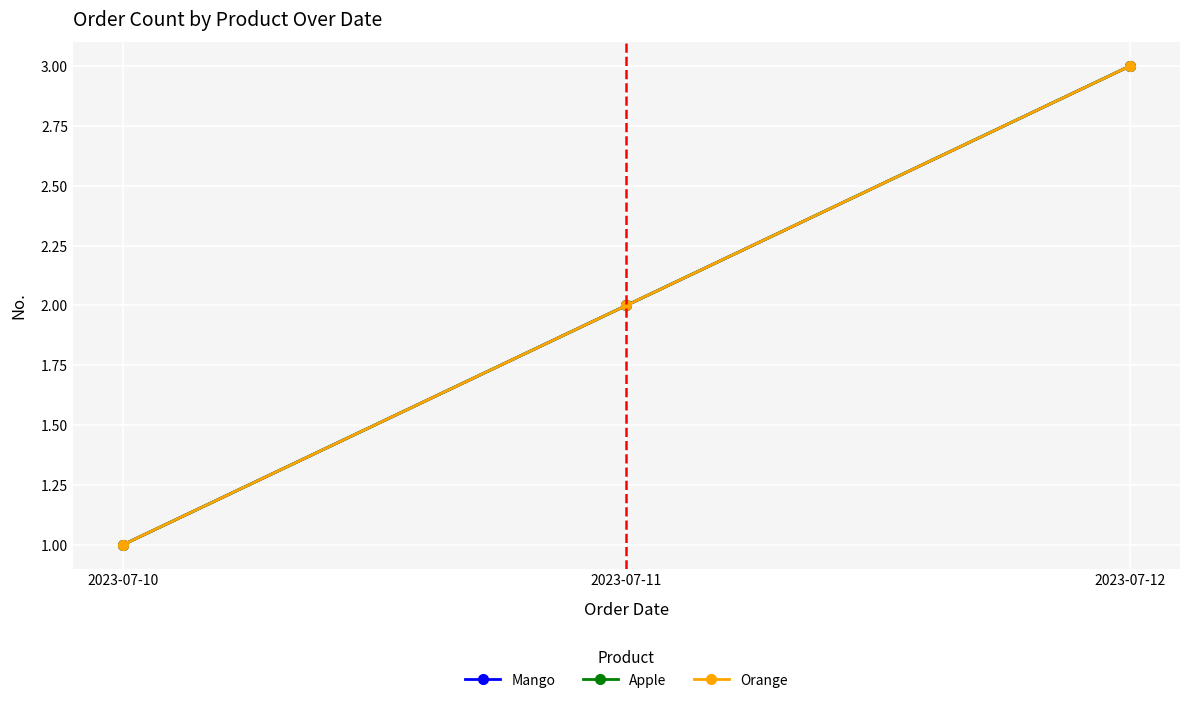

Count the number of data series in this chart.

3